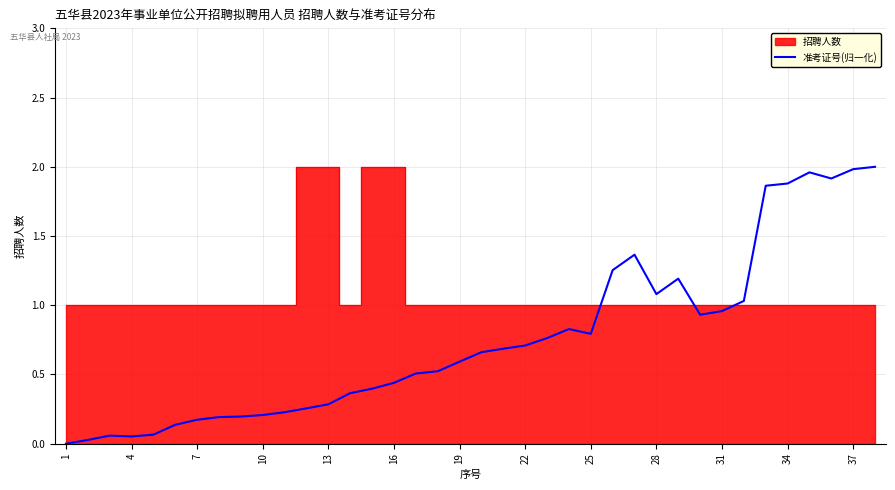

Does the chart display data point markers on the line(s)?

No